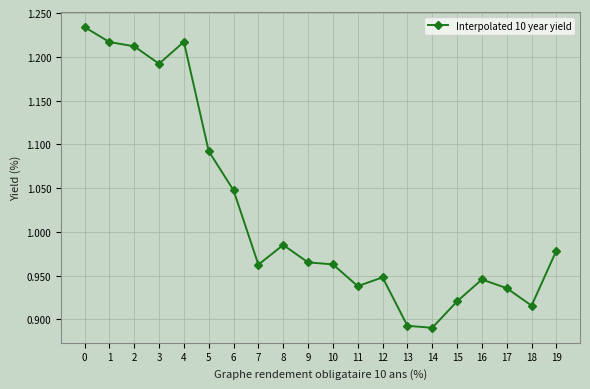

What is the difference between the second highest and minimum values?

0.3